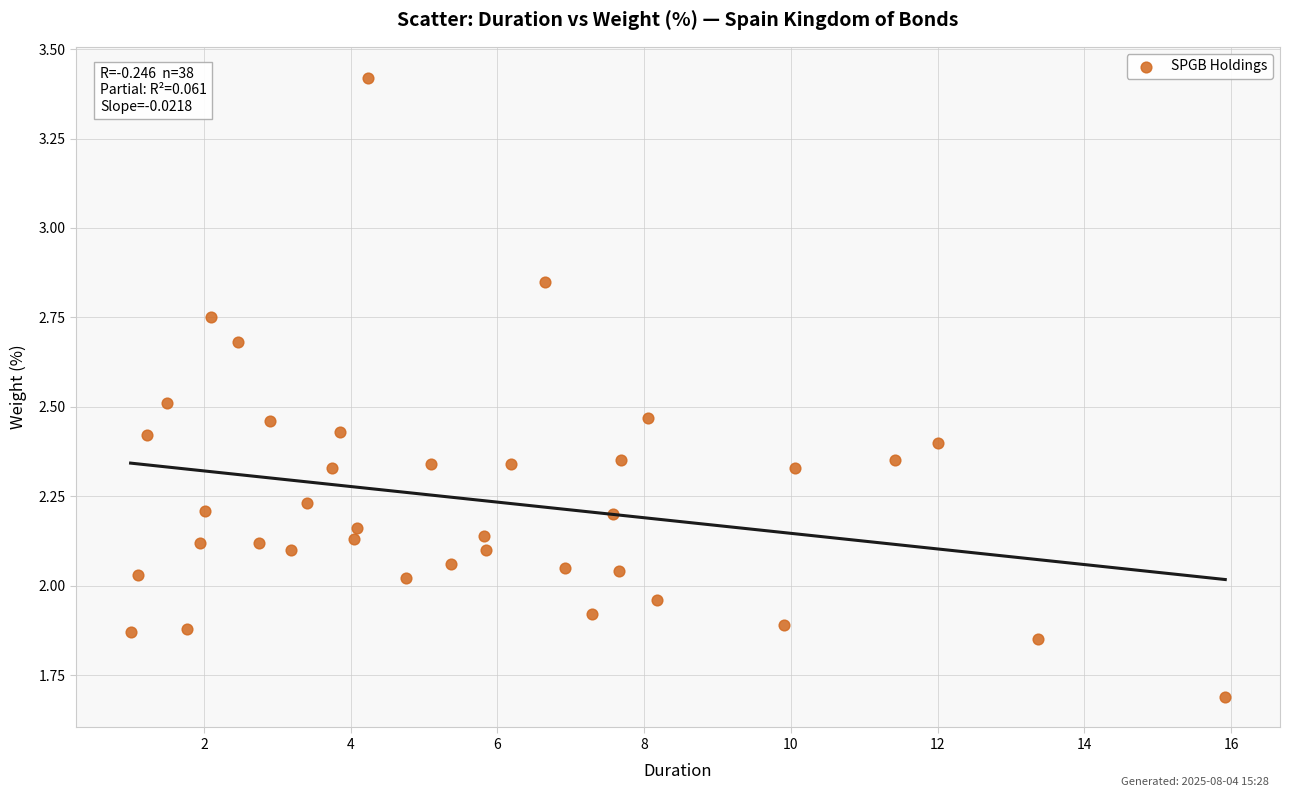

What is the range of X values (max minus min)?

14.9